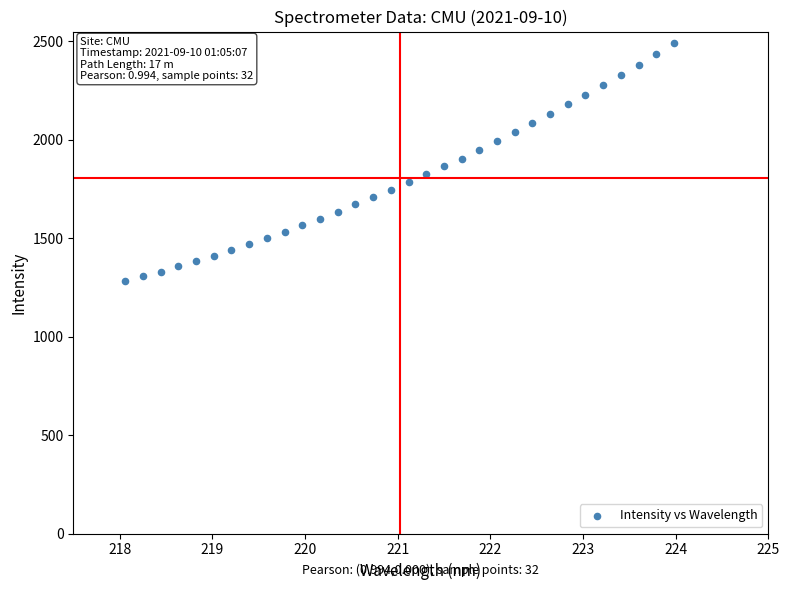

What is the range of X values (max minus min)?

5.9